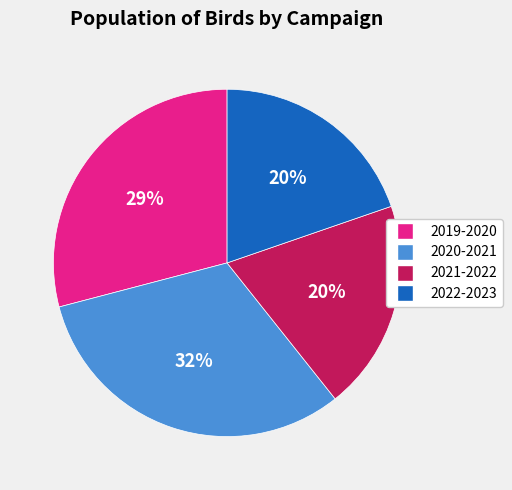

Does 2020-2021 represent more than half of the total?

No